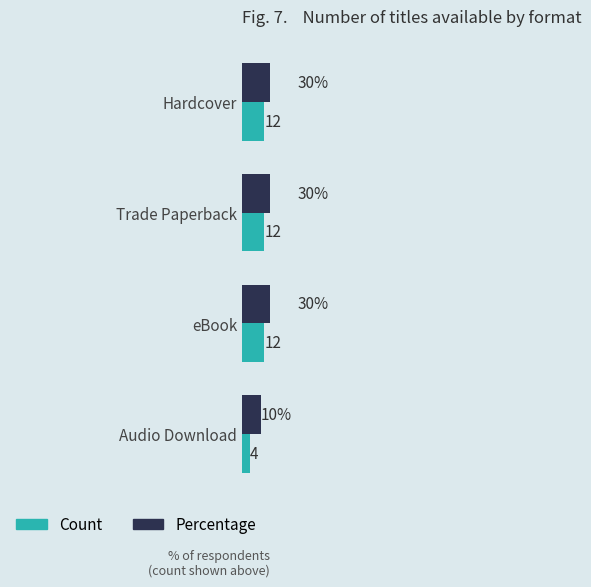

Reading left to right, transcribe all the data shown in this chart.

Count: 12	12	12	4
Percentage: 30	30	30	10